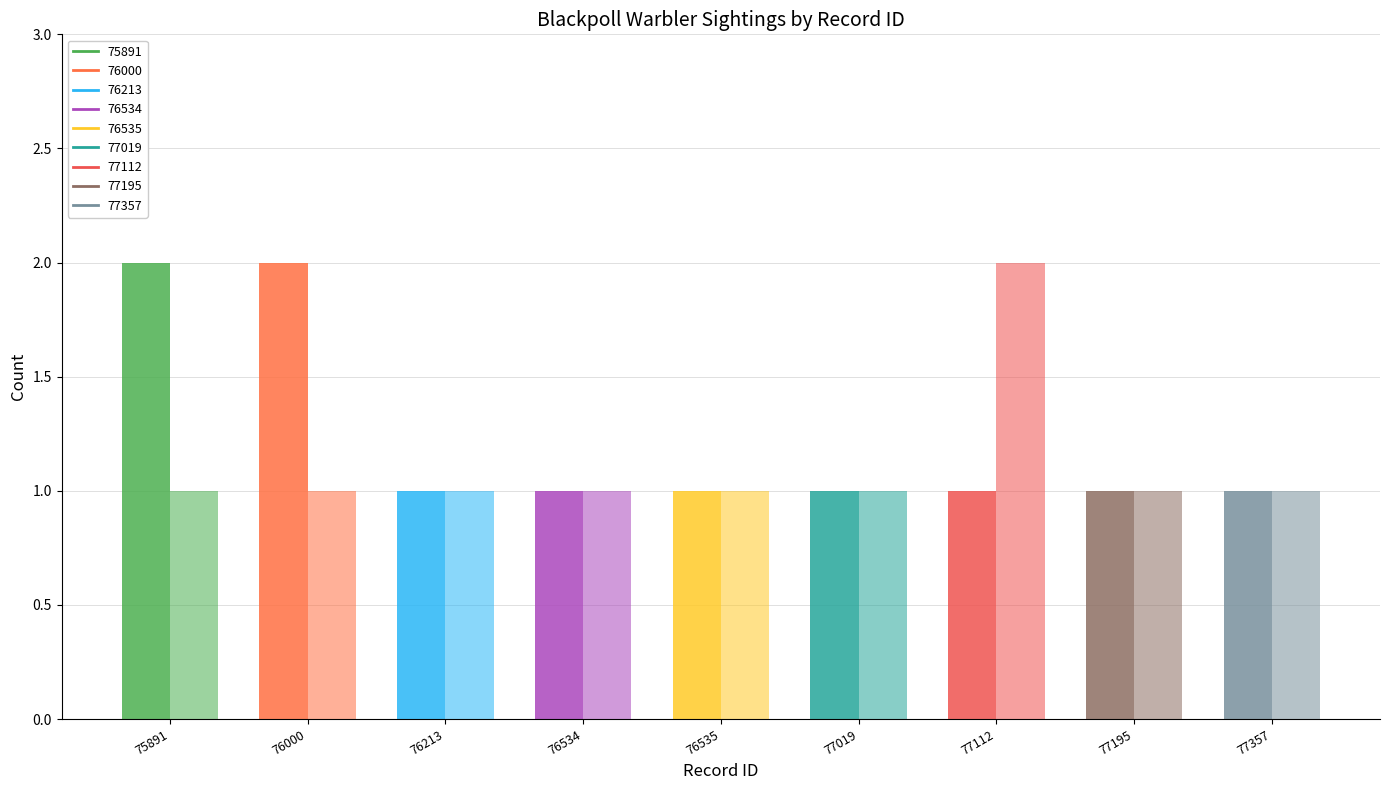

Count the number of data series in this chart.

2